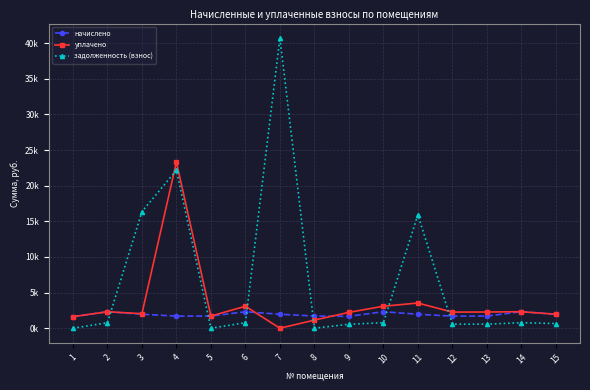

Between which two adjacent categories do начислено and задолженность (взнос) first intersect?

2 and 3